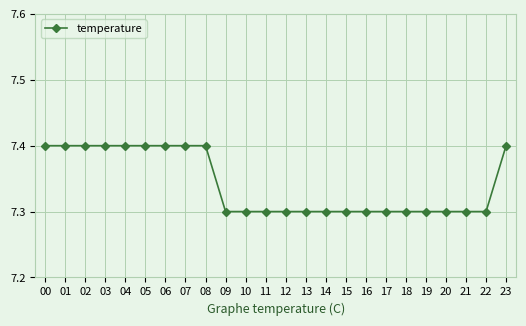

Count the values in the range 7 to 8.

24